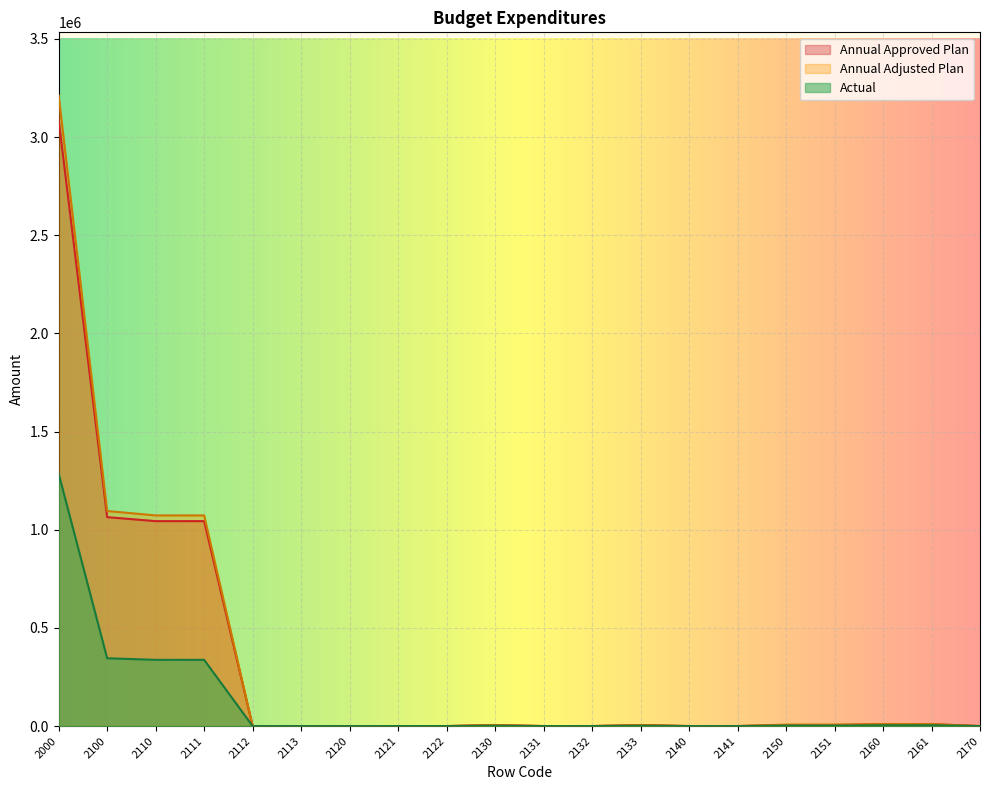

What is the average value of the Actual series?

116073.4